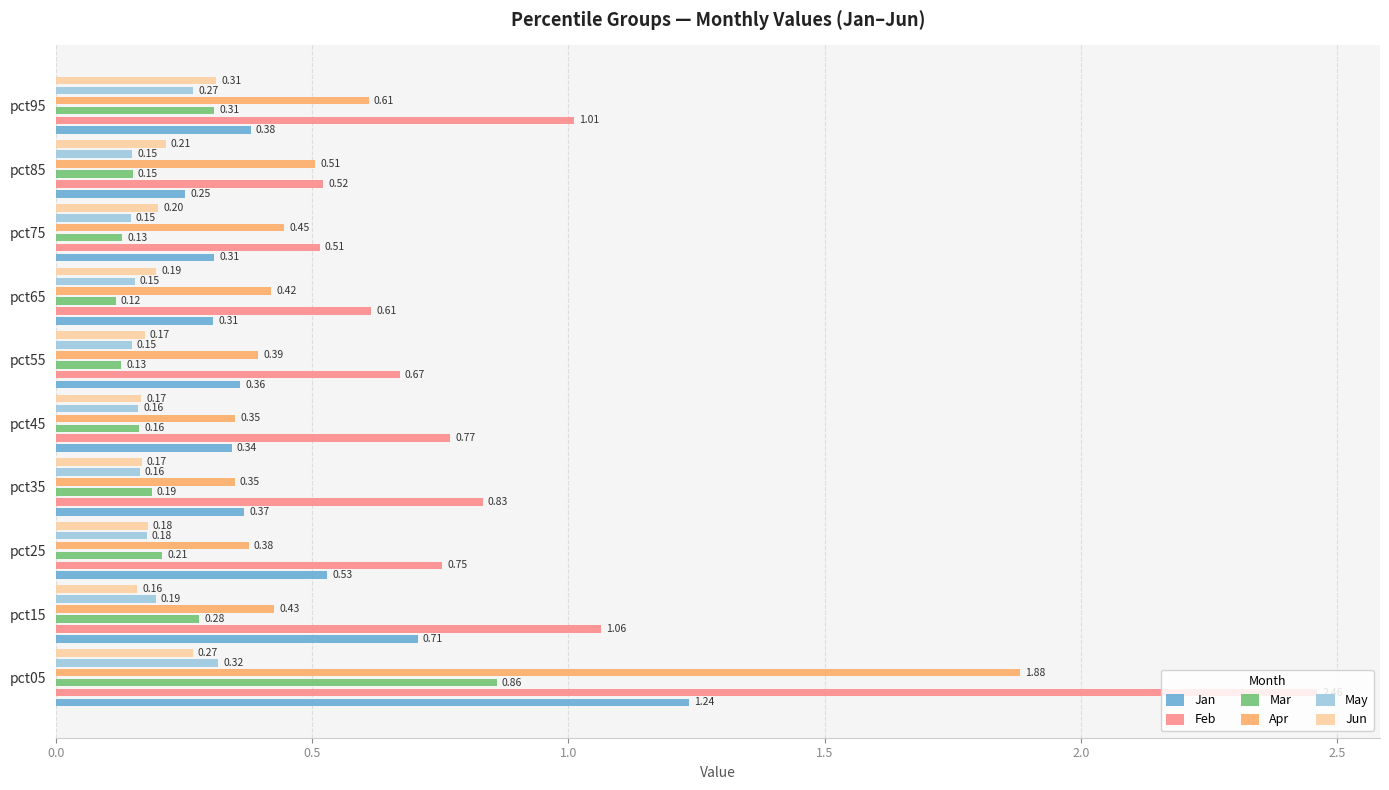

Are the bars horizontal?

Yes